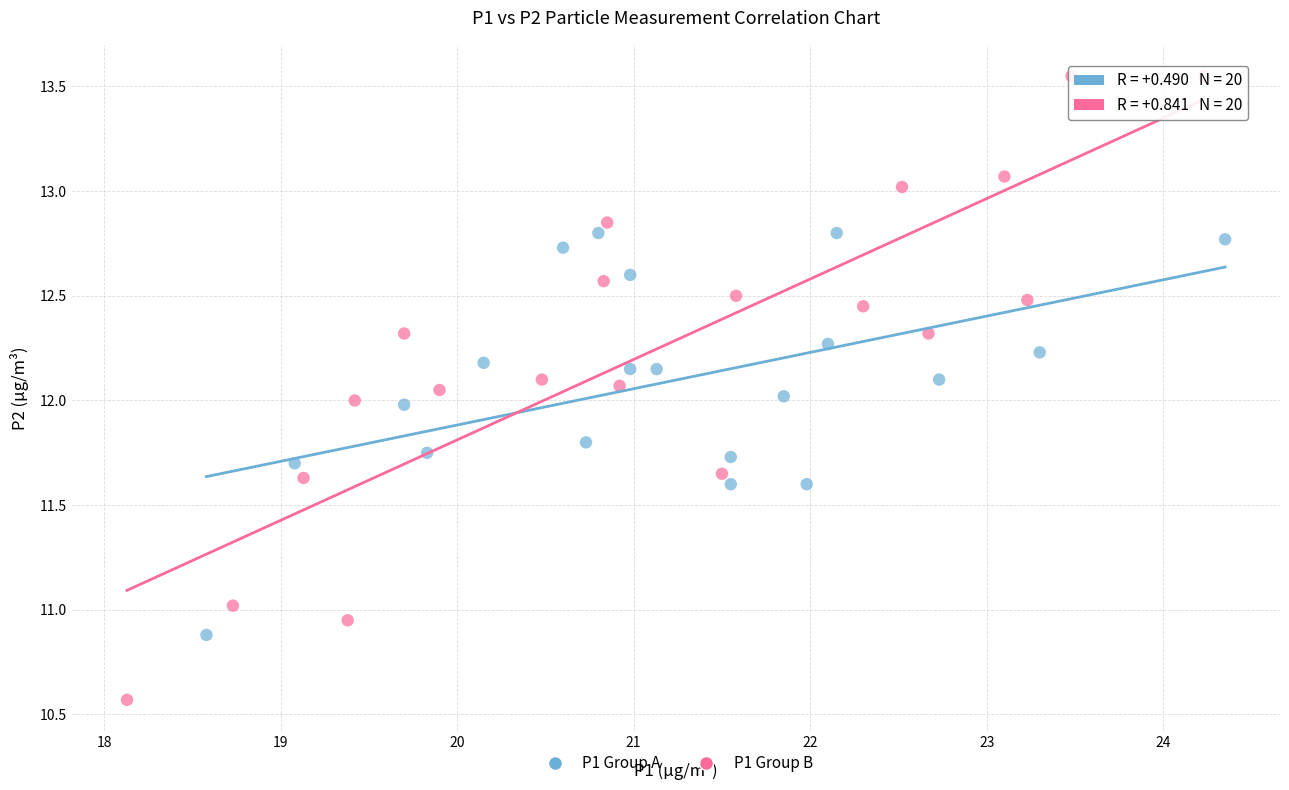

Which series has the widest spread of Y values?

P1 Group B